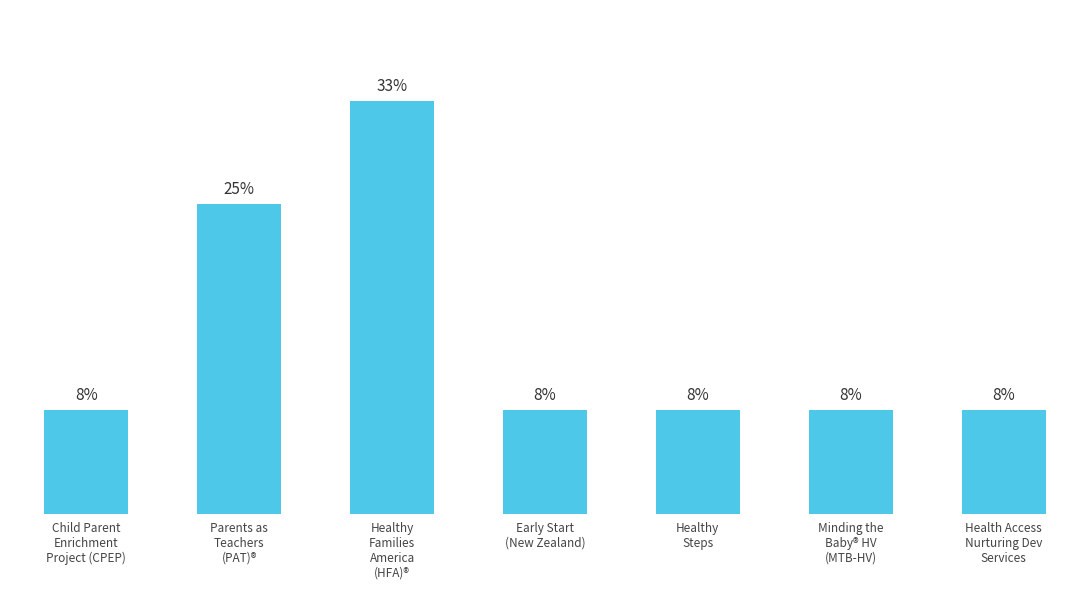

List the labels in order of value, largest first.

Healthy
Families
America
(HFA)®, Parents as
Teachers
(PAT)®, Child Parent
Enrichment
Project (CPEP), Early Start
(New Zealand), Healthy
Steps, Minding the
Baby® HV
(MTB-HV), Health Access
Nurturing Dev
Services